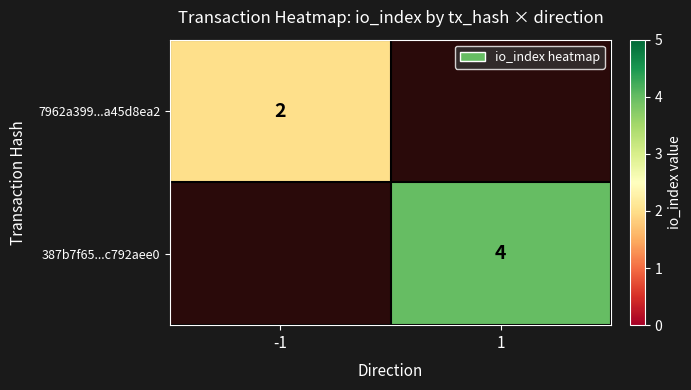

Is it true that 7962a399...a45d8ea2 equals 2 at -1?

True